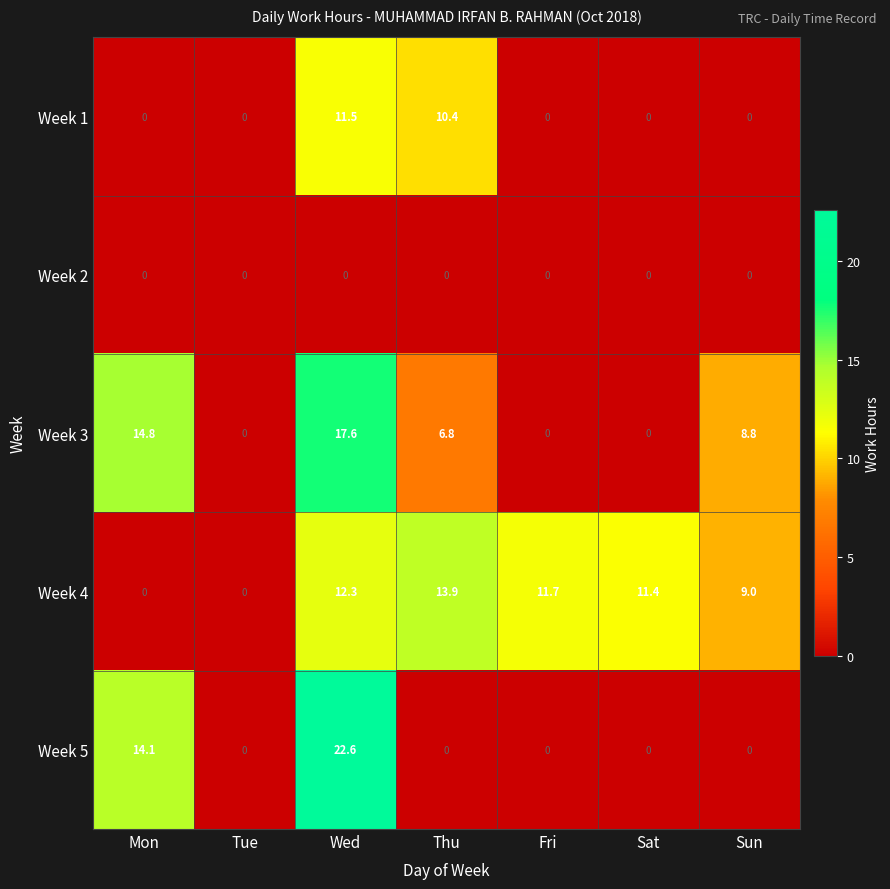

At which category is the sum across all series the highest?

Wed